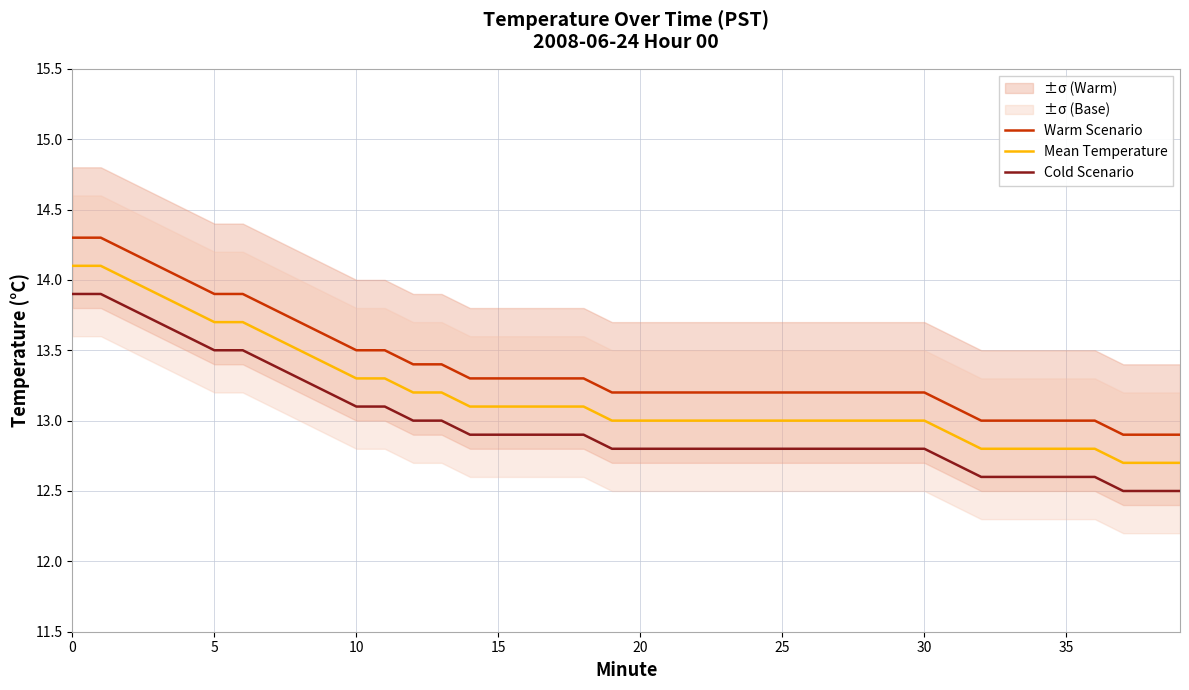

Reading right to left, list all the values displayed in this chart.

Warm Scenario: 12.9	12.9	12.9	13.0	13.0	13.0	13.0	13.0	13.1	13.2	13.2	13.2	13.2	13.2	13.2	13.2	13.2	13.2	13.2	13.2	13.2	13.3	13.3	13.3	13.3	13.3	13.4	13.4	13.5	13.5	13.6	13.7	13.8	13.9	13.9	14.0	14.1	14.2	14.3	14.3
Mean Temperature: 12.7	12.7	12.7	12.8	12.8	12.8	12.8	12.8	12.9	13.0	13.0	13.0	13.0	13.0	13.0	13.0	13.0	13.0	13.0	13.0	13.0	13.1	13.1	13.1	13.1	13.1	13.2	13.2	13.3	13.3	13.4	13.5	13.6	13.7	13.7	13.8	13.9	14.0	14.1	14.1
Cold Scenario: 12.5	12.5	12.5	12.6	12.6	12.6	12.6	12.6	12.7	12.8	12.8	12.8	12.8	12.8	12.8	12.8	12.8	12.8	12.8	12.8	12.8	12.9	12.9	12.9	12.9	12.9	13.0	13.0	13.1	13.1	13.2	13.3	13.4	13.5	13.5	13.6	13.7	13.8	13.9	13.9